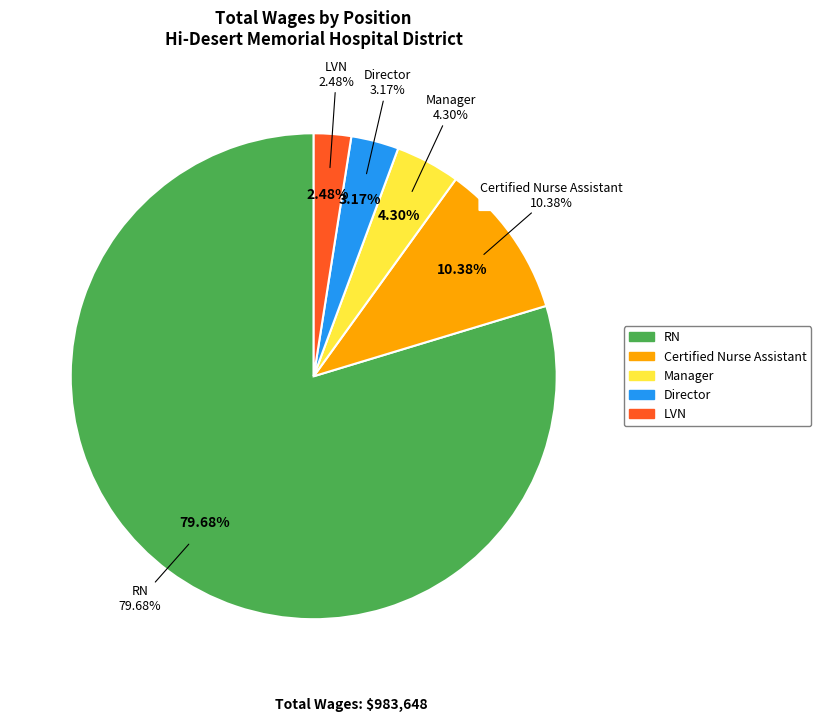

To the nearest percent, what percentage of the pie is Manager?

4%